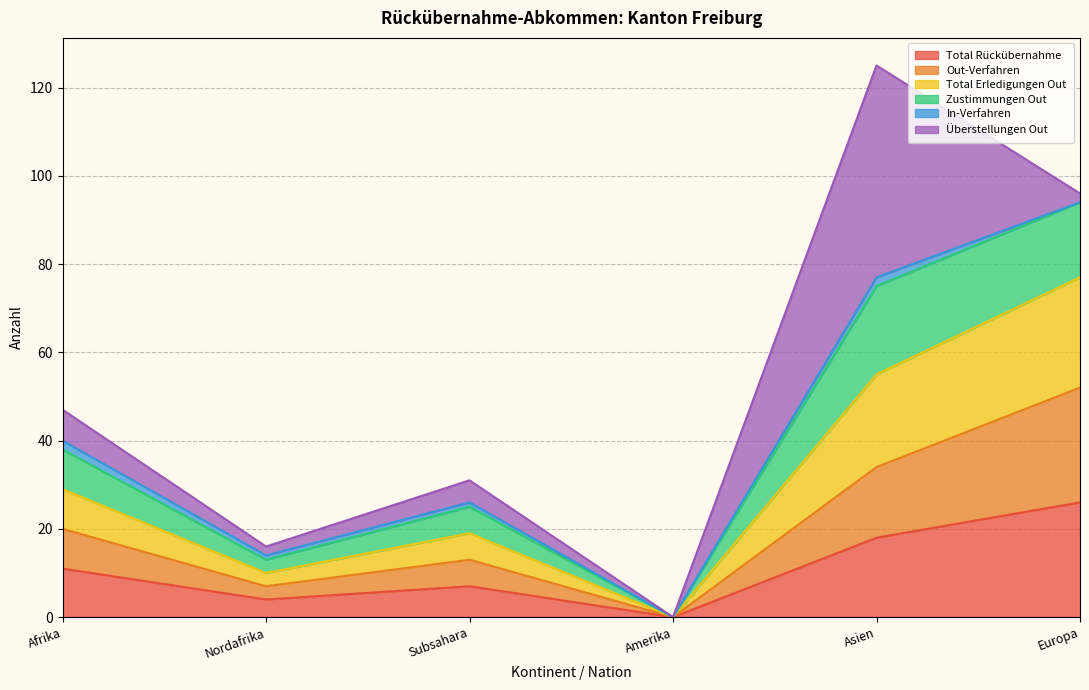

Rank the categories by Zustimmungen Out value from lowest to highest.

Amerika, Nordafrika, Subsahara, Afrika, Europa, Asien